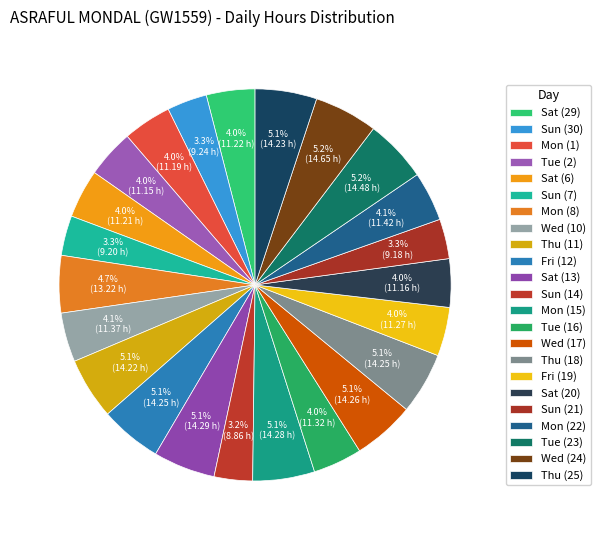

Is the sum of Tue (23) and Thu (11) greater than half?

No